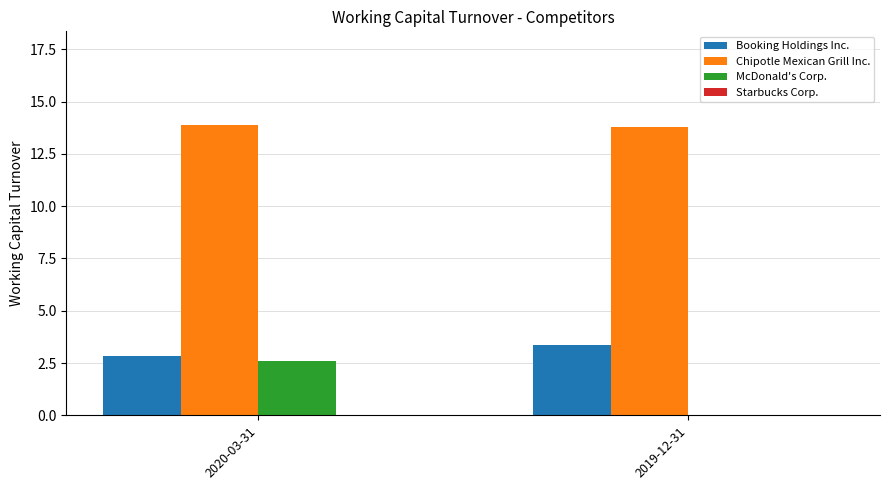

Reading right to left, extract all data points from this chart.

Booking Holdings Inc.: 2019-12-31=3.4	2020-03-31=2.8
Chipotle Mexican Grill Inc.: 2019-12-31=13.8	2020-03-31=13.9
McDonald's Corp.: 2019-12-31=0.0	2020-03-31=2.6